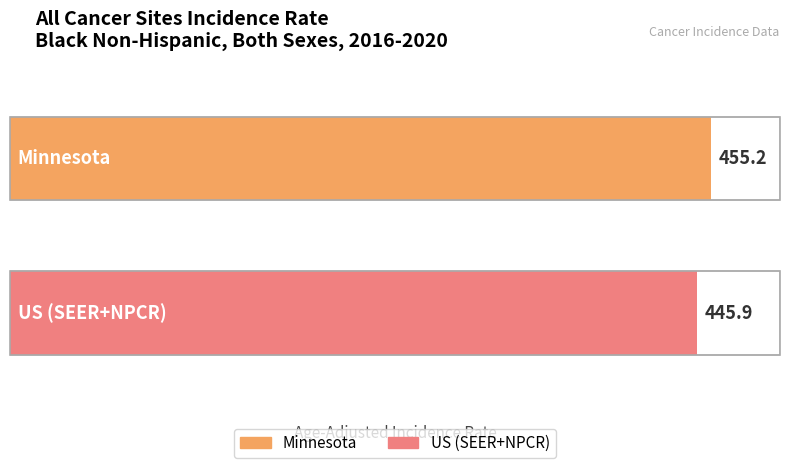

Are the bars grouped side by side (vs. stacked)?

No